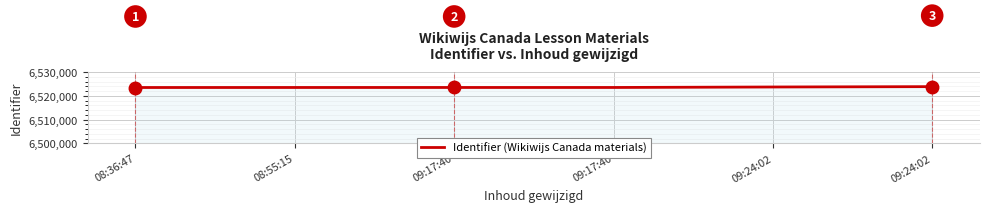

What is the change in value from 09:17:40 to 09:24:02?

+352